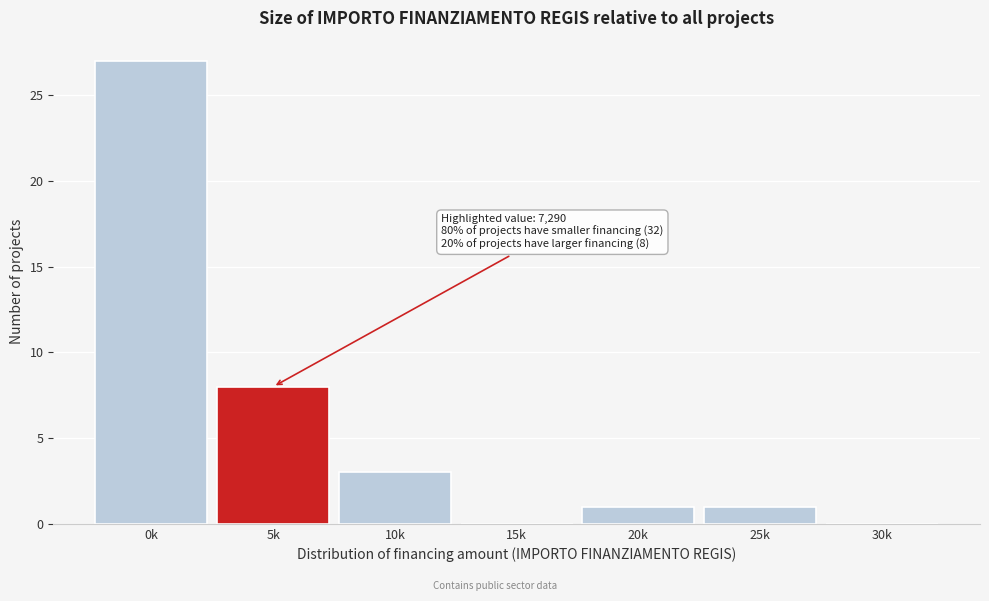

Reading left to right, transcribe all the data shown in this chart.

0k=27	5k=8	10k=3	15k=0	20k=1	25k=1	30k=0